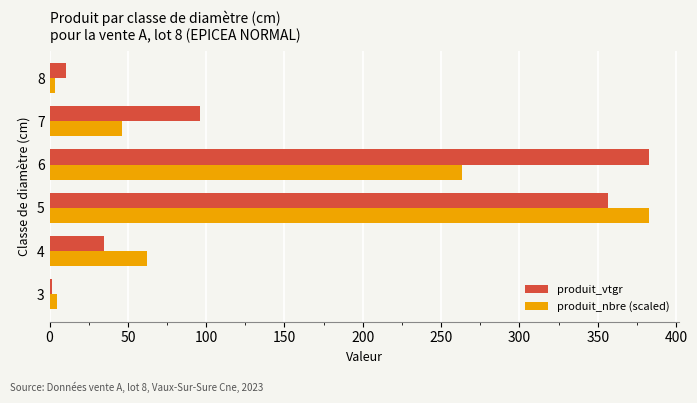

How many data points in produit_vtgr are less than 96?

3